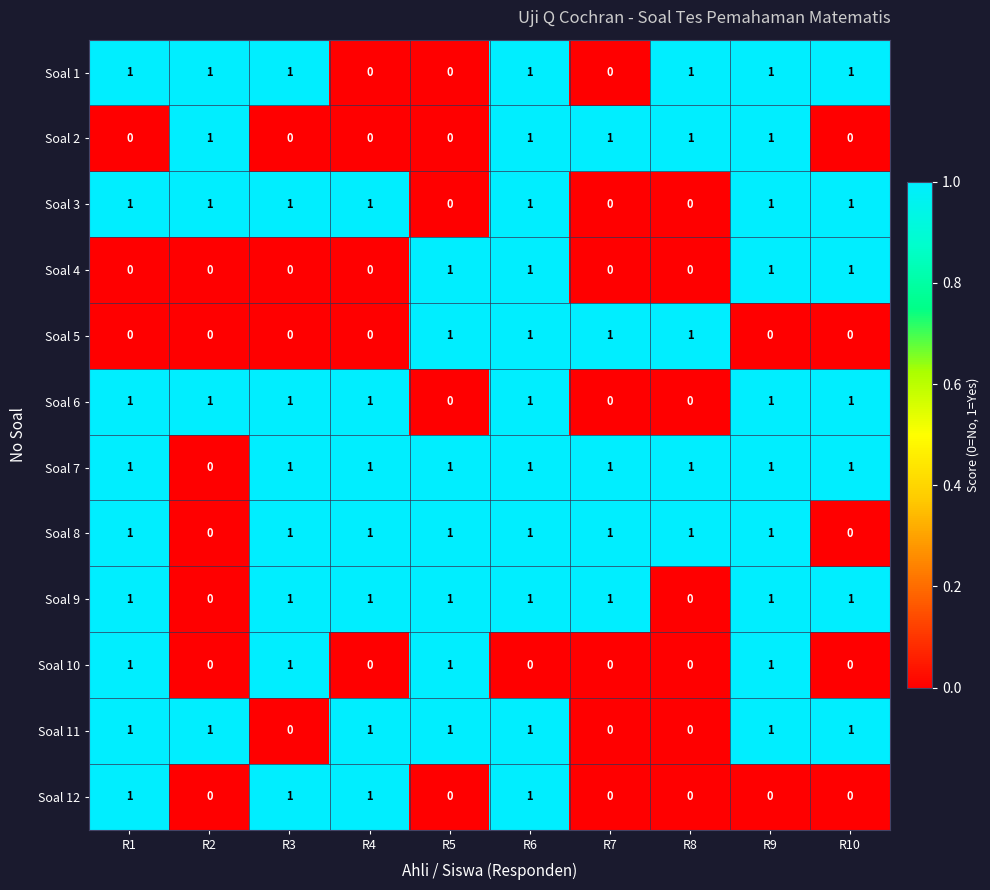

What is the total value across all series at R5?

7